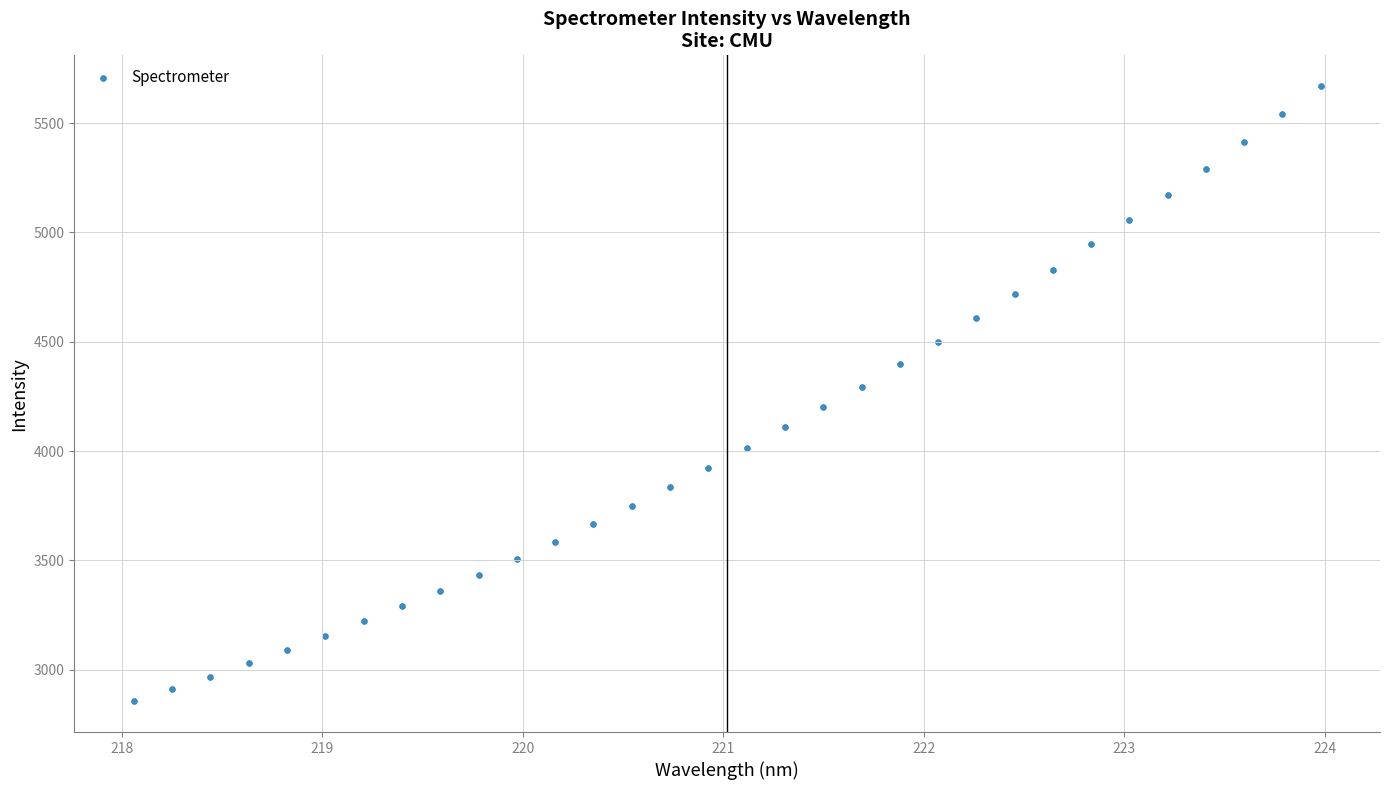

What is the range of X values (max minus min)?

5.9